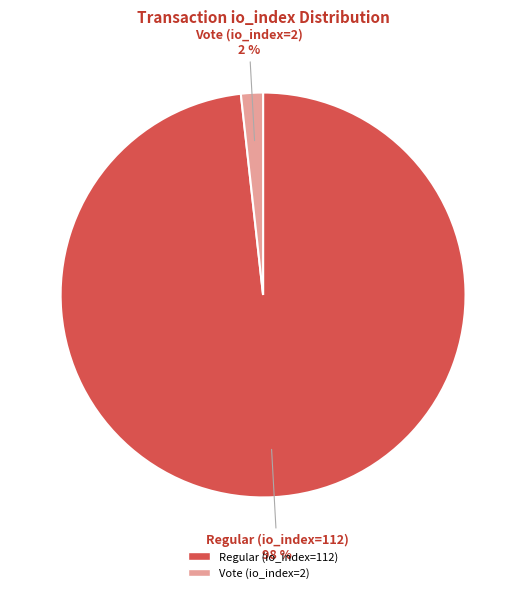

Does any single category account for the majority?

Yes